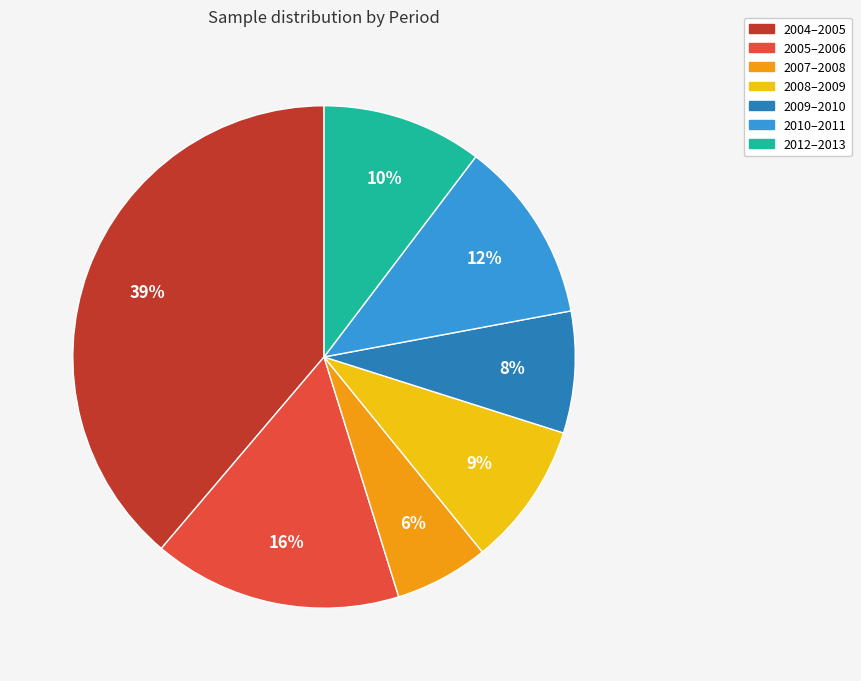

How many segments does this pie chart have?

7